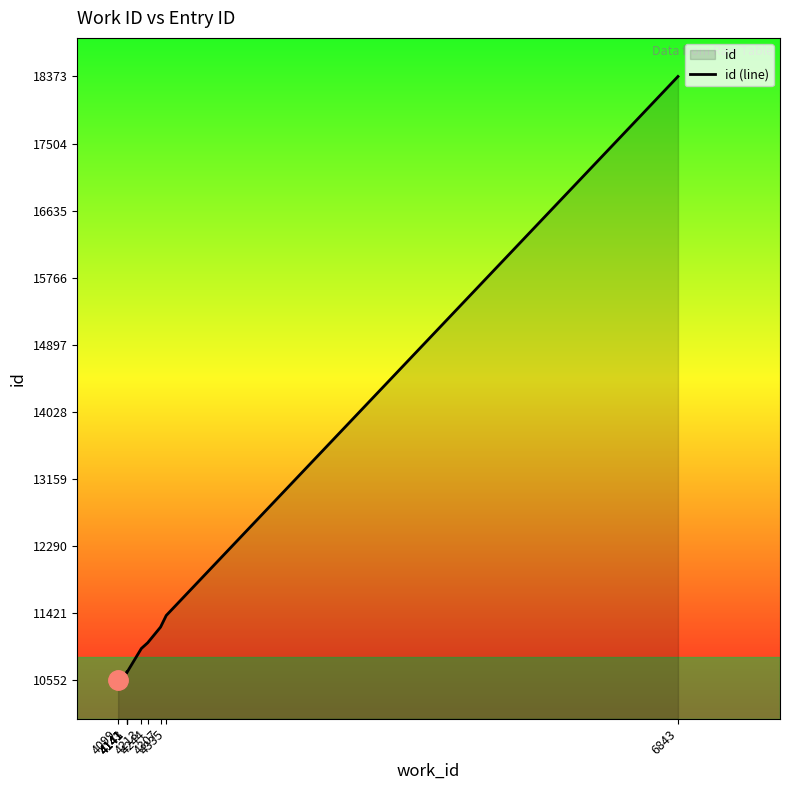

Count the number of values greater than 10962.

4